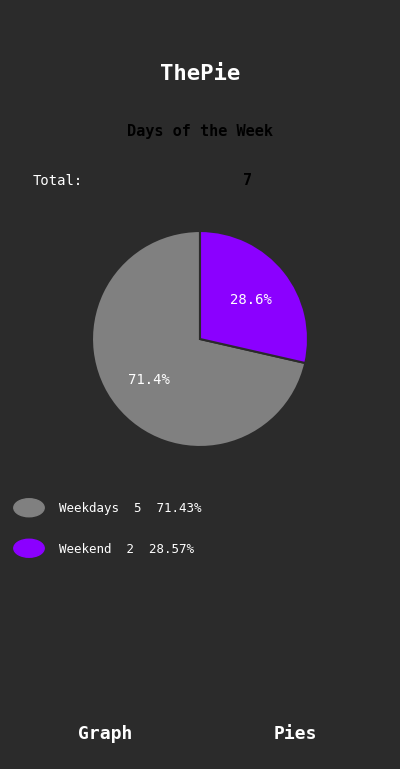

Is there any slice that represents more than half of the pie?

Yes